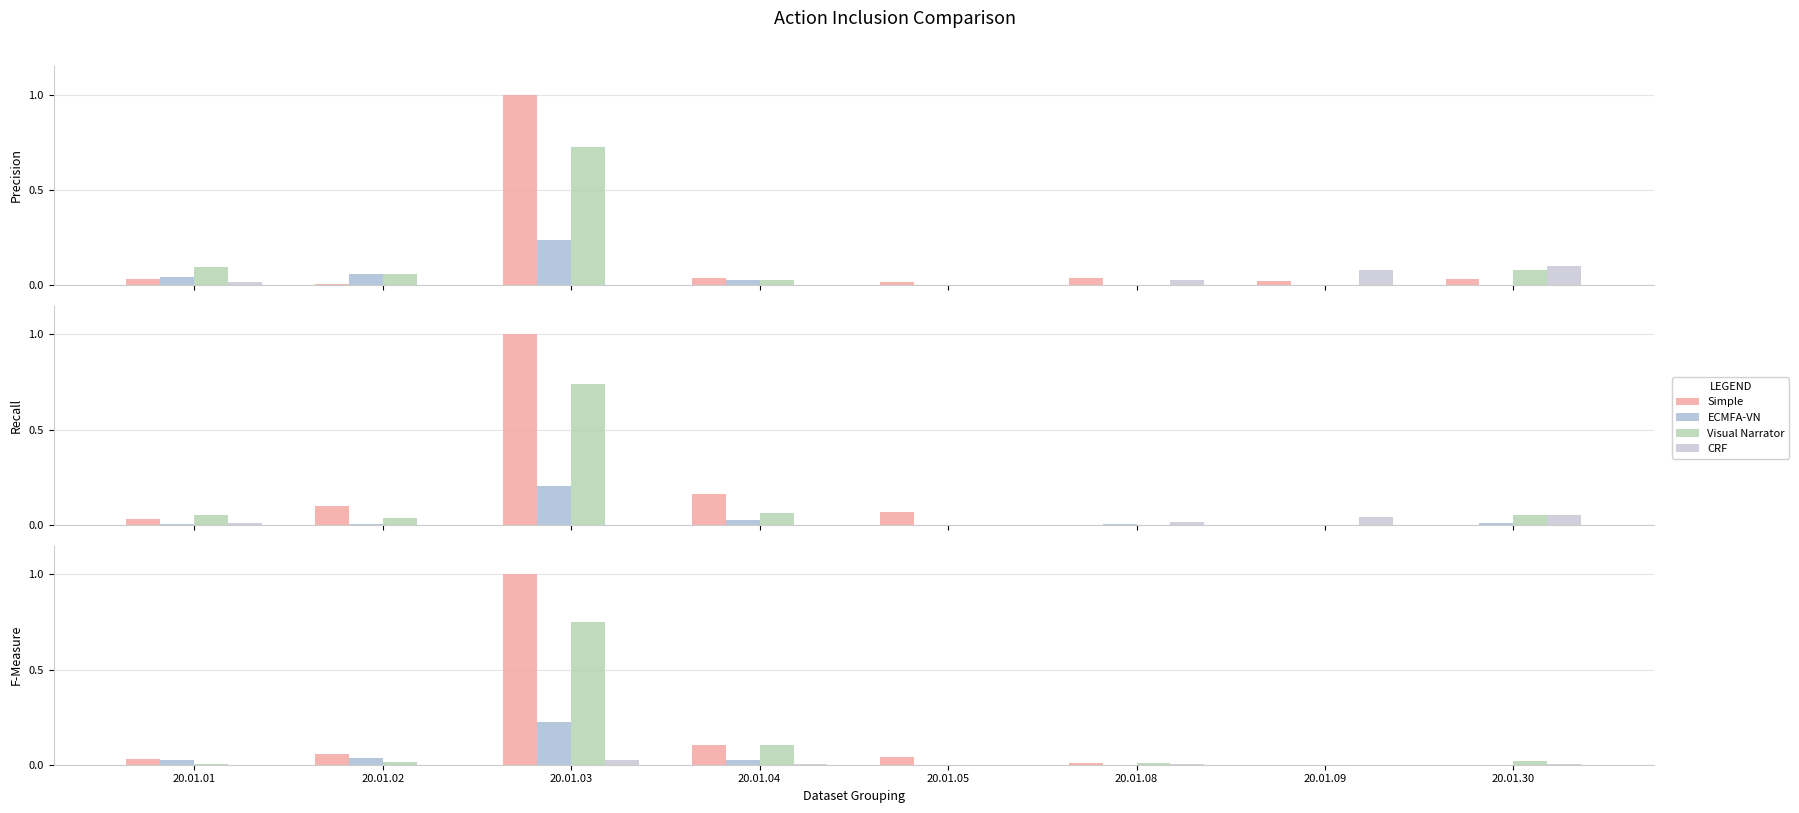

What is the difference between the maximum and minimum values in the Visual Narrator series?

0.8